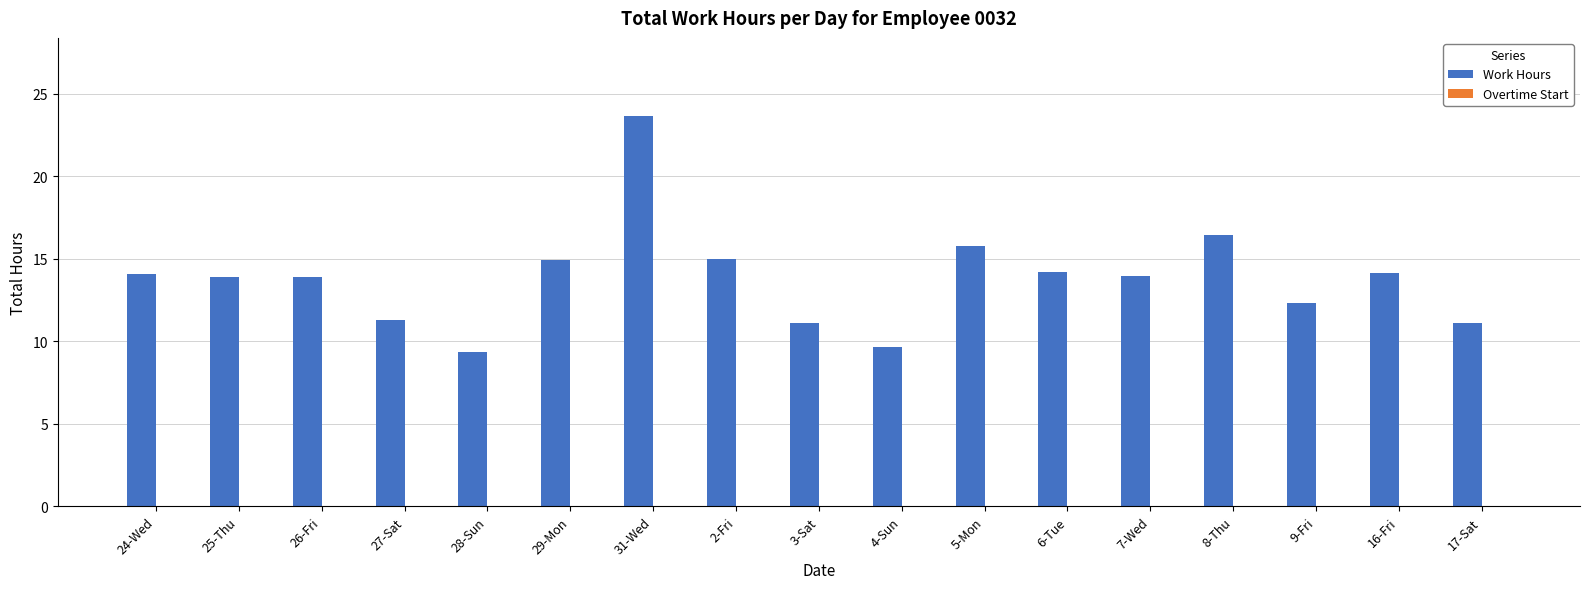

Which has a higher value, 28-Sun or 27-Sat?

27-Sat